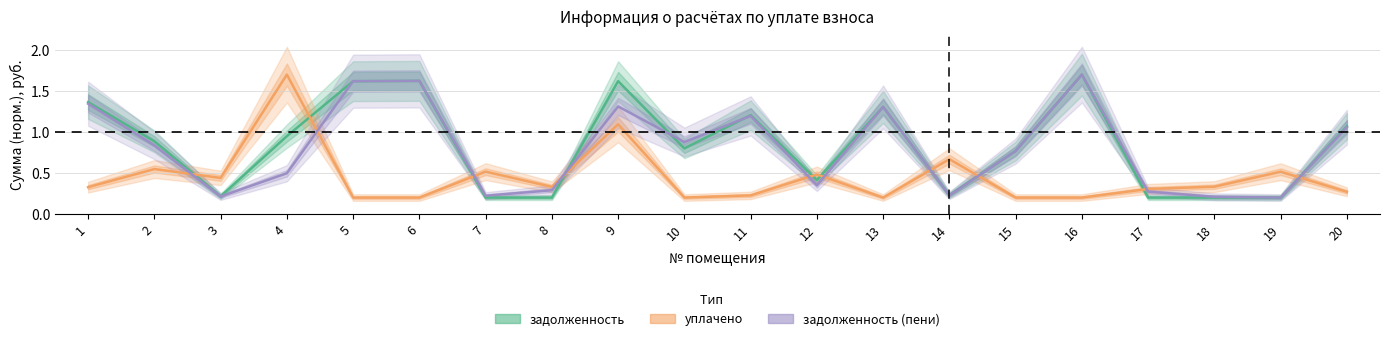

At which category does задолженность_пени reach its first local valley?

3